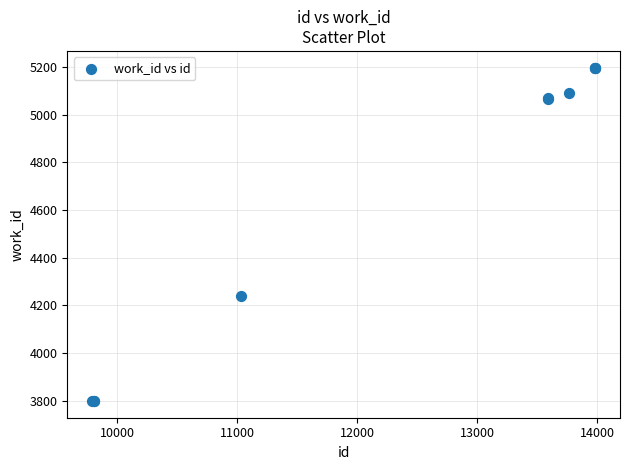

What Y value in the scatter plot is closest to 4498?

4240